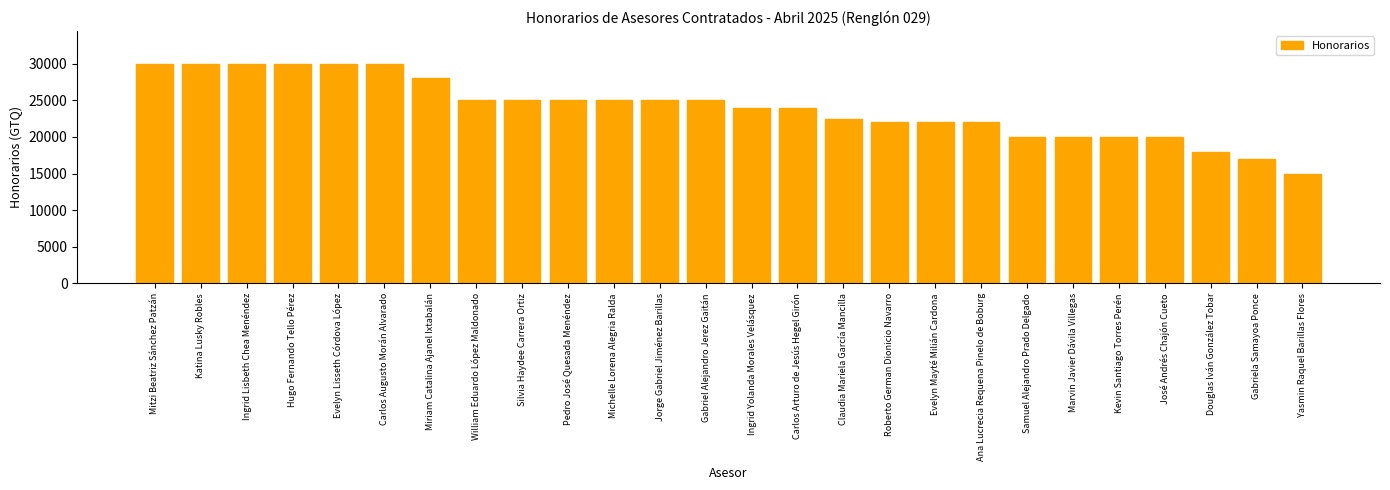

Count the number of data series in this chart.

1